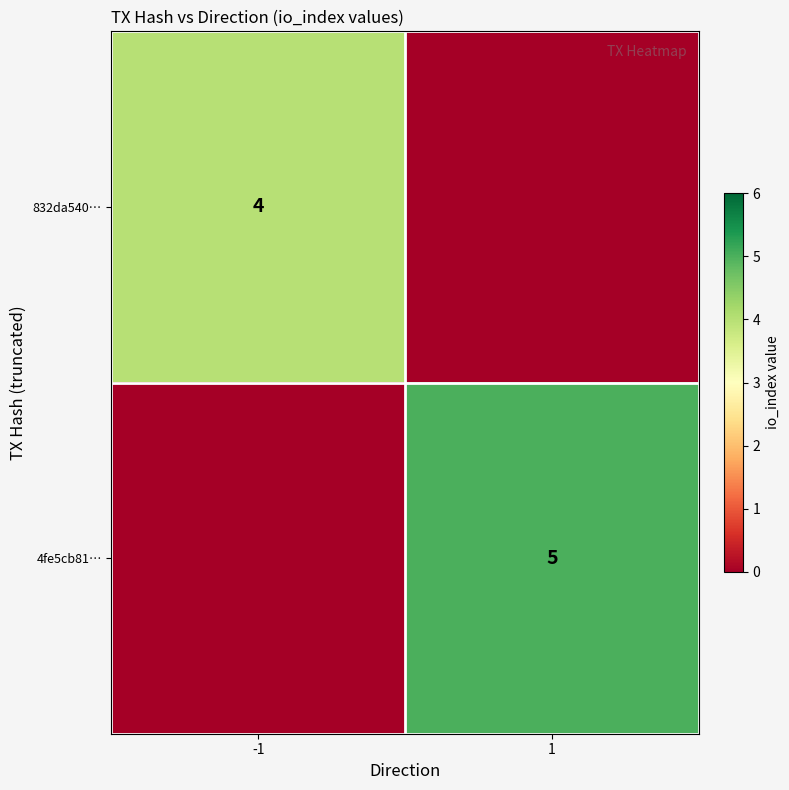

True or false: 832da540… has a value of 4 at -1.

True